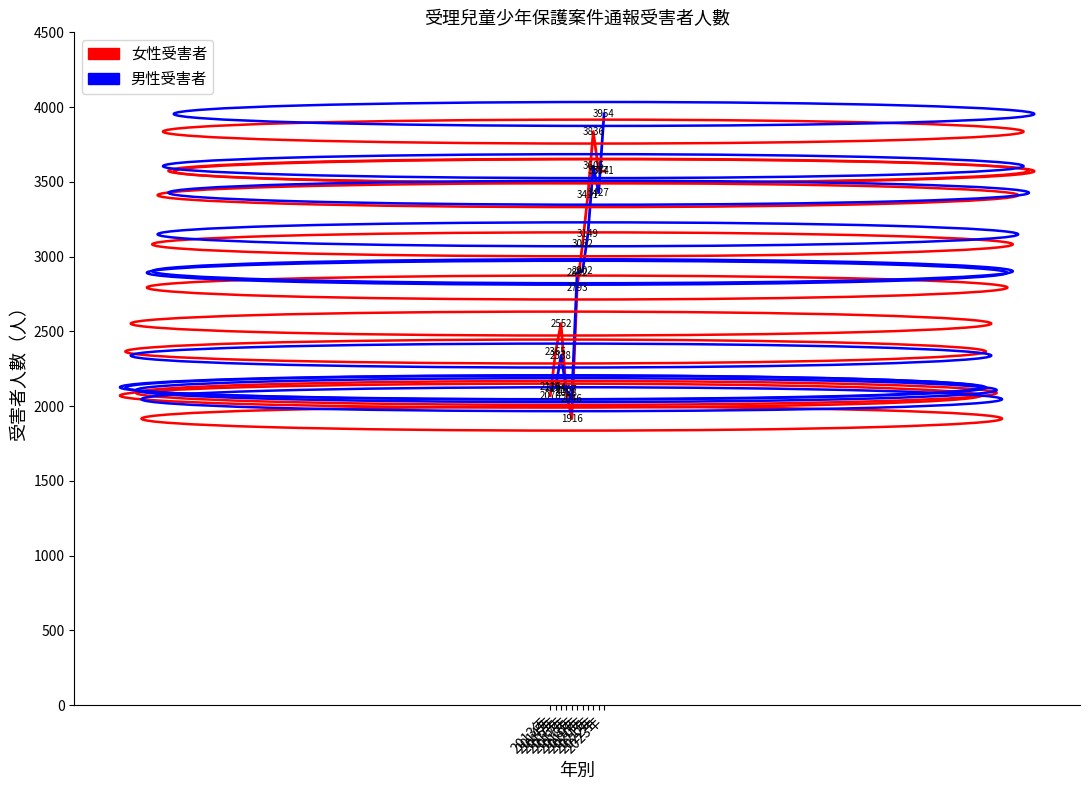

How many distinct data groups are displayed?

2